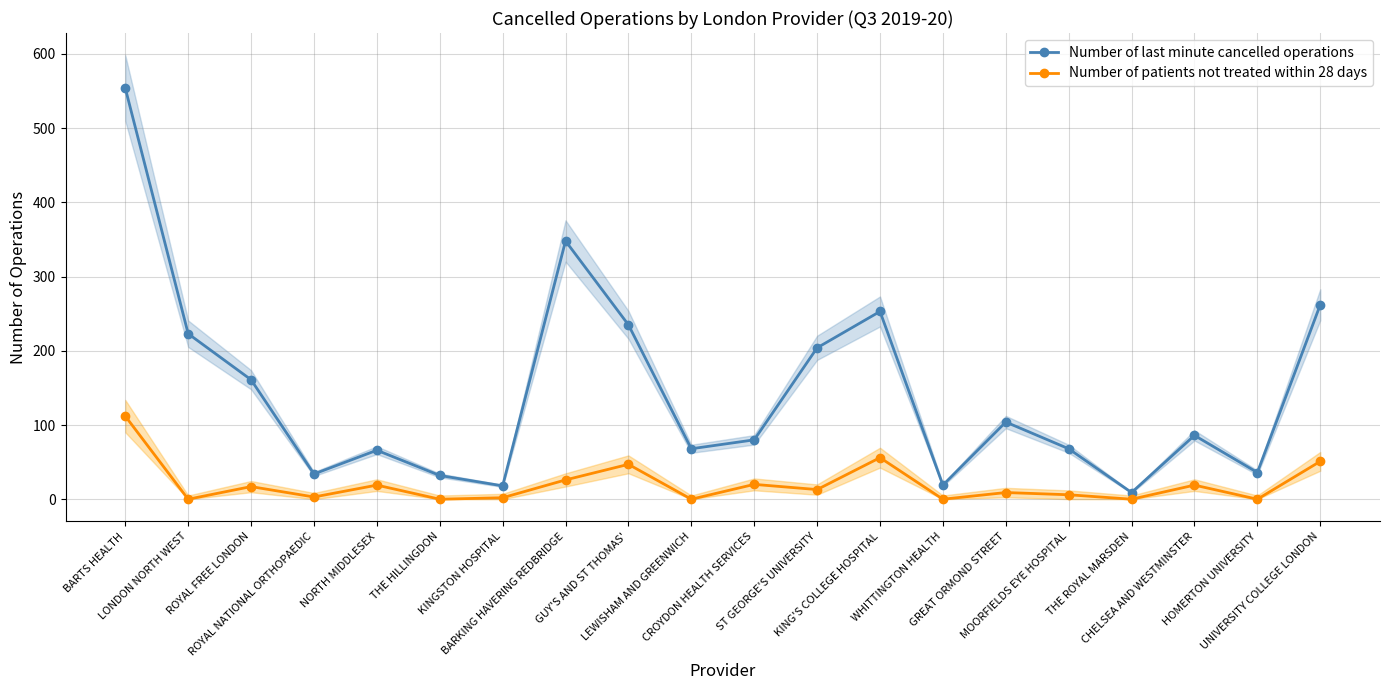

True or false: Number of patients not treated within 28 days and Number of last minute cancelled operations cross at least once.

False